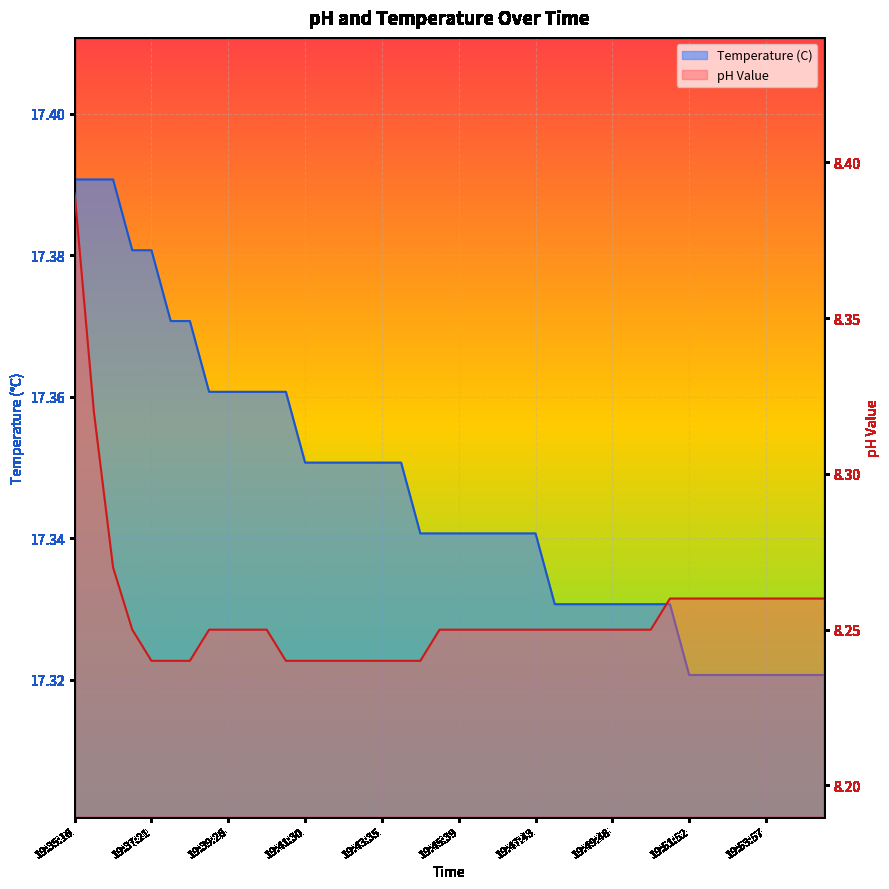

What is the sum of the Temperature (C) values at 19:45:39 and 19:48:15?

34.7